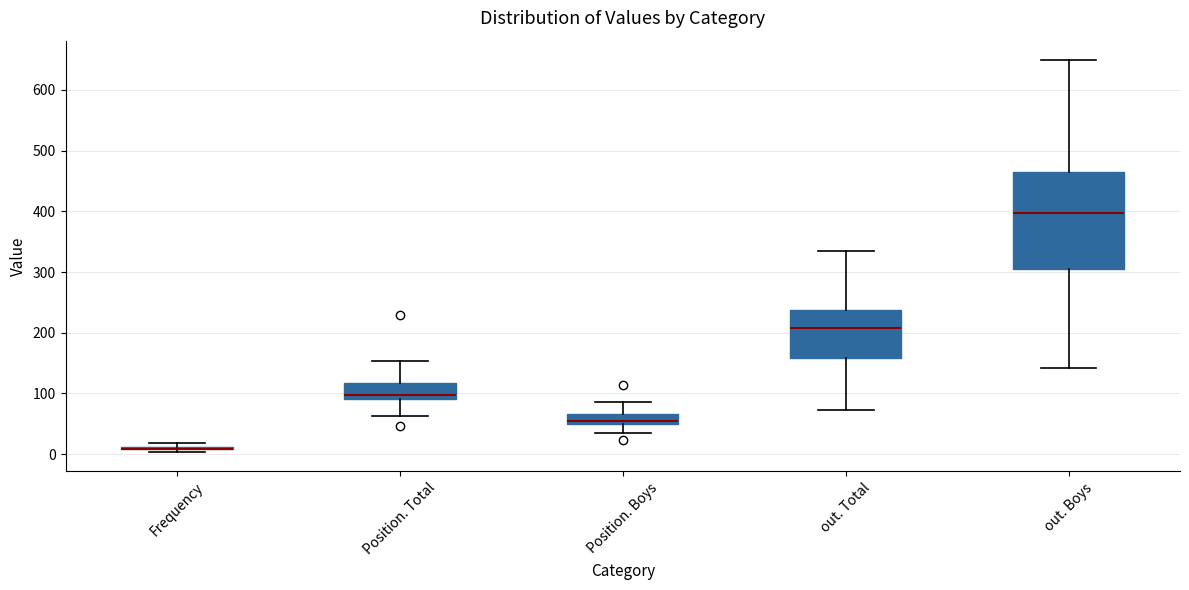

Reading left to right, transcribe this box plot: for each box, give where its median line is, the range the box spans, and where its two whiskers end, as read against the y-axis. The values are not printed on the chart, so give them approximately, as read against the axis.

Frequency: box collapsed to a line at 10, whiskers 0 to 20
Position. Total: median 100, box 90 to 120, whiskers 60 to 150
Position. Boys: median 50 (just above the box's lower edge), box 50 to 70, whiskers 40 to 90
out. Total: median 210, box 160 to 240, whiskers 70 to 340
out. Boys: median 400, box 300 to 460, whiskers 140 to 650